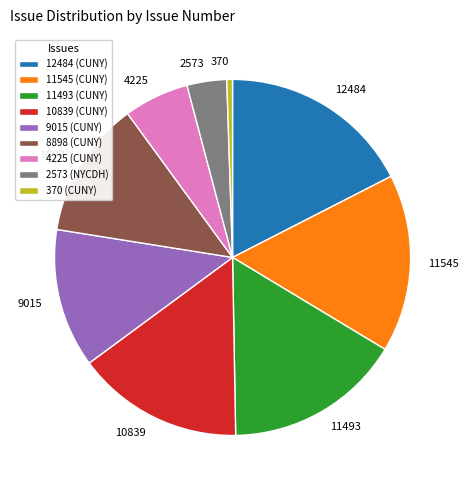

Combined, do 2573 and 9015 account for over 50%?

No